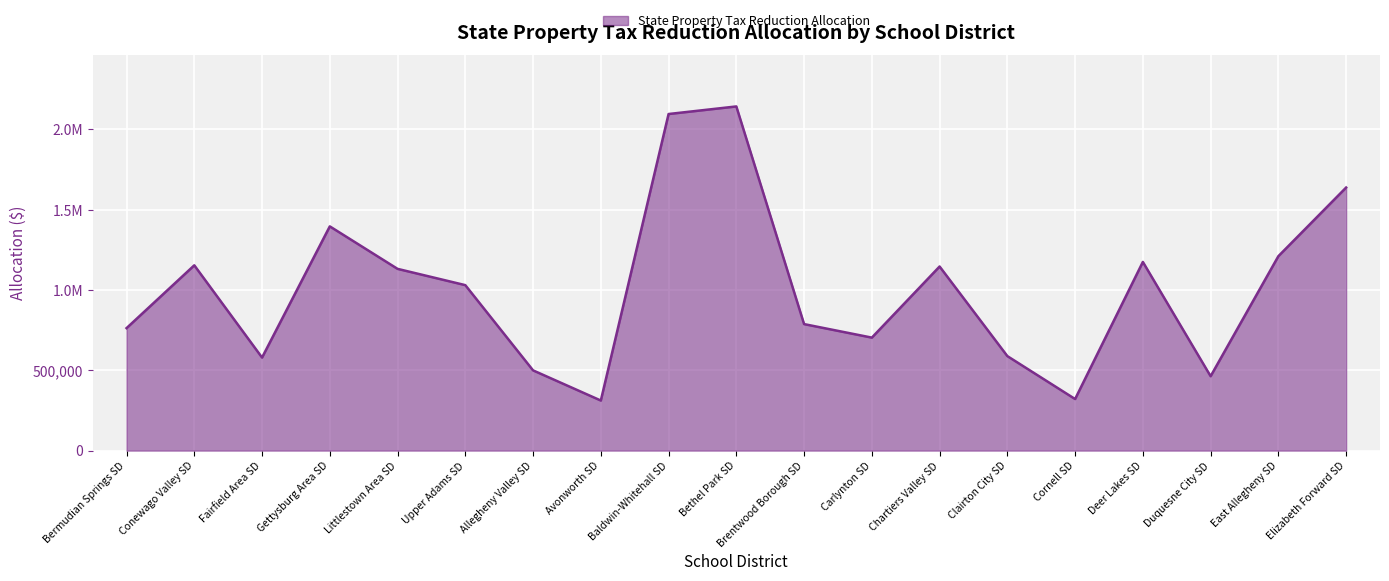

Does the chart display data point markers on the line(s)?

No